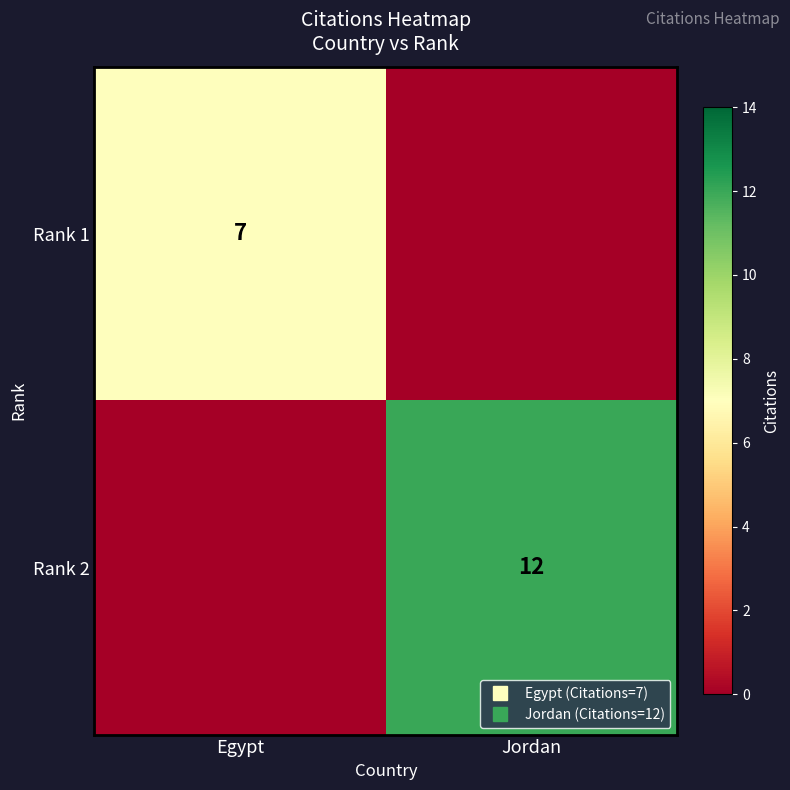

How many values in the Rank 1 series are below 7?

1